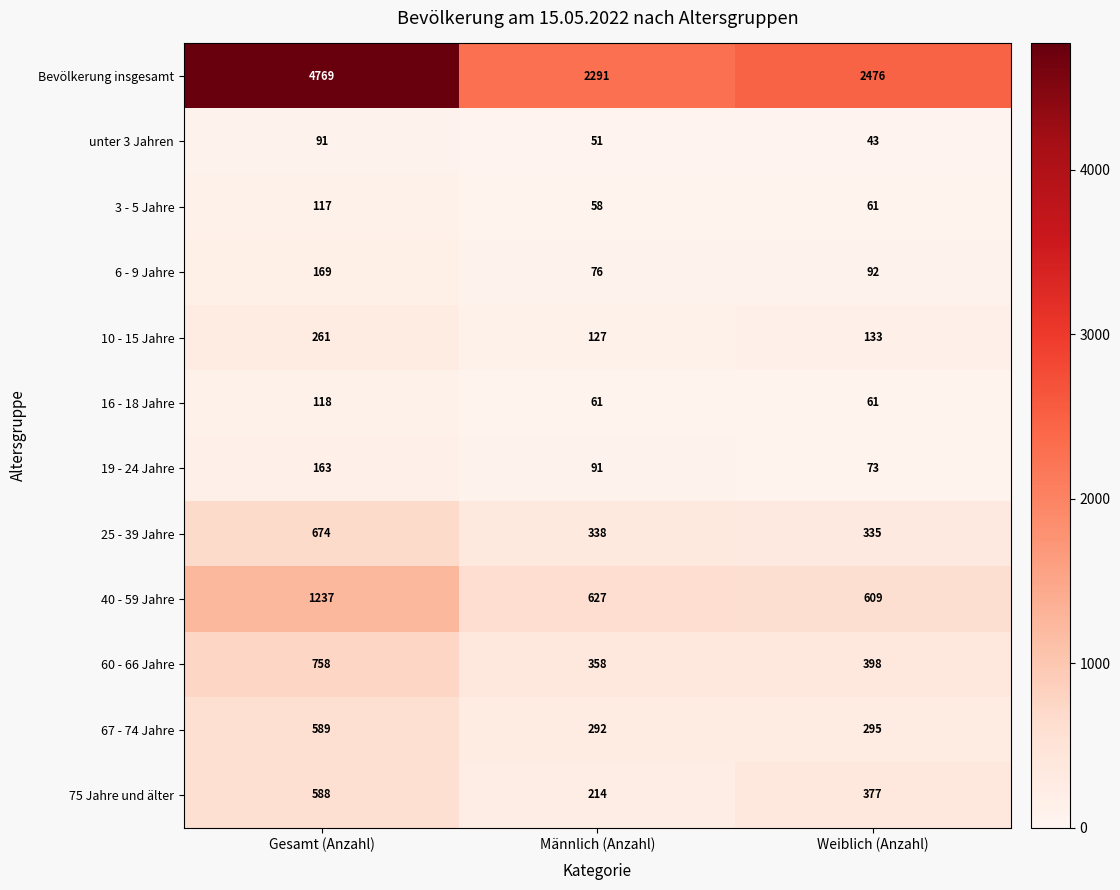

What is the minimum value shown in the chart?

43